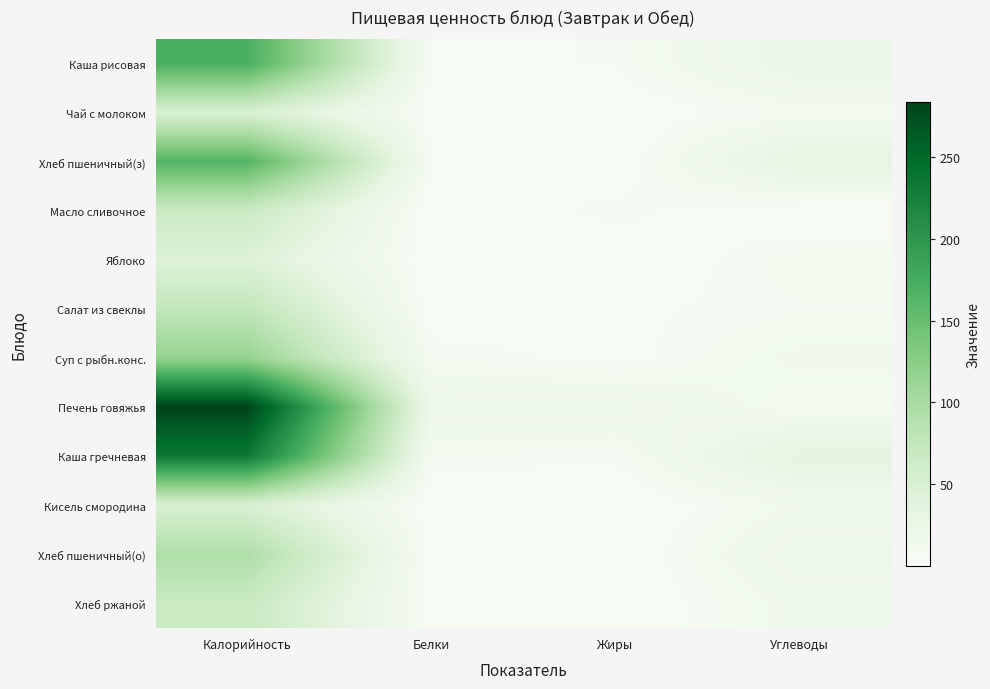

What is the difference between the highest and lowest values at Углеводы?

35.8